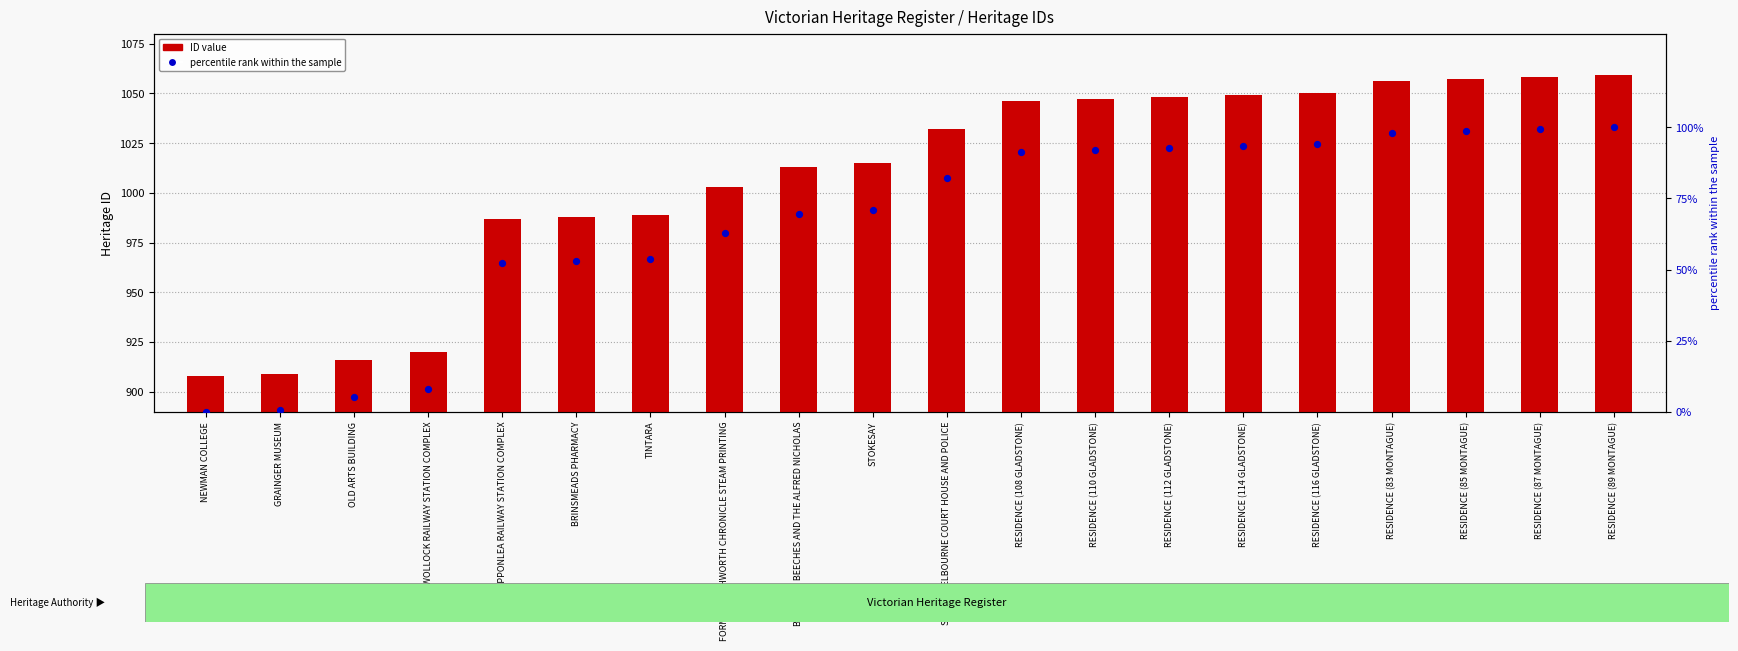

Is the value of percentile rank within the sample at RESIDENCE (108 GLADSTONE) greater than the value of ID value at FORMER RUSHWORTH CHRONICLE STEAM PRINTING?

No